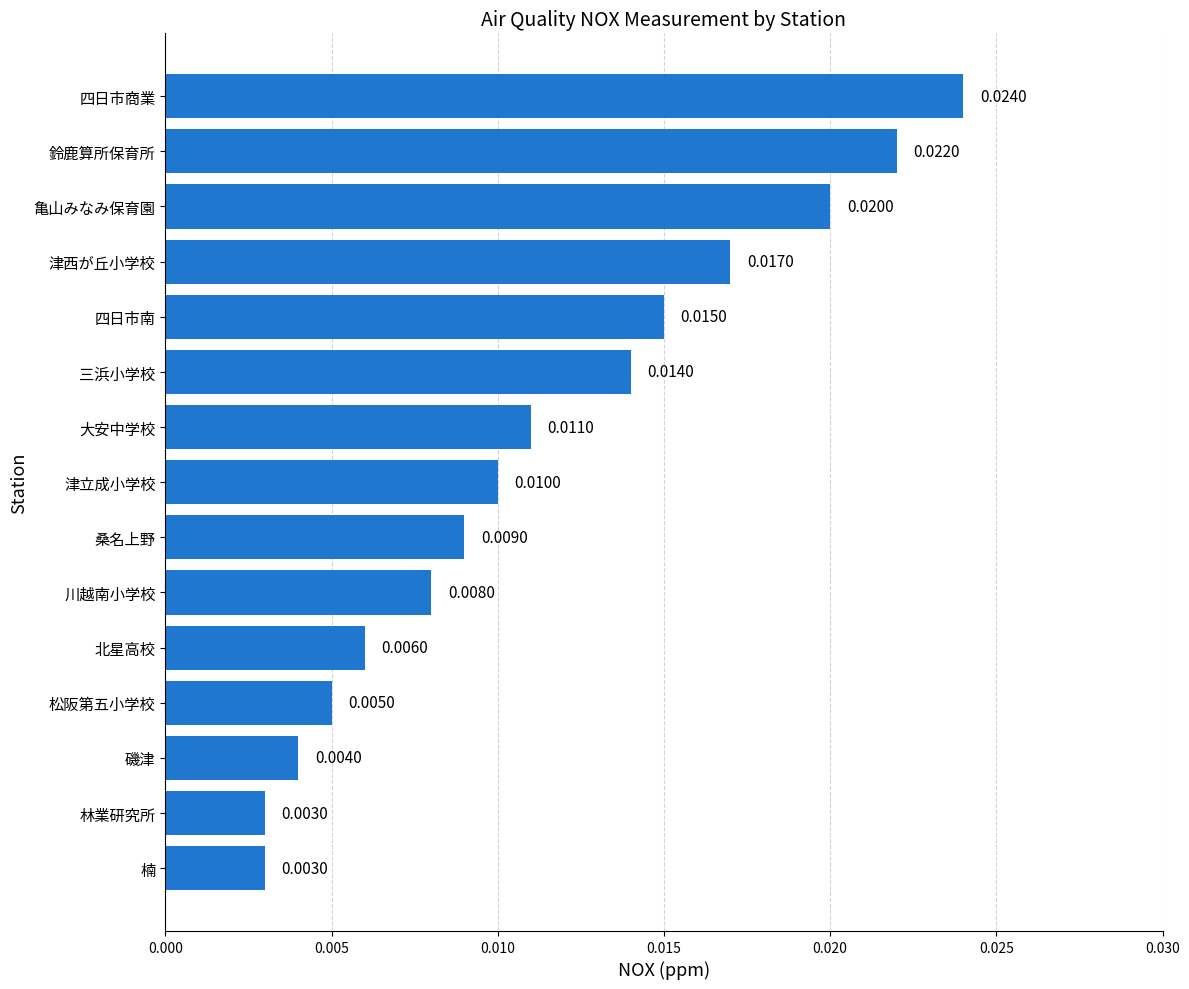

Which category has the highest value across all series?

四日市商業